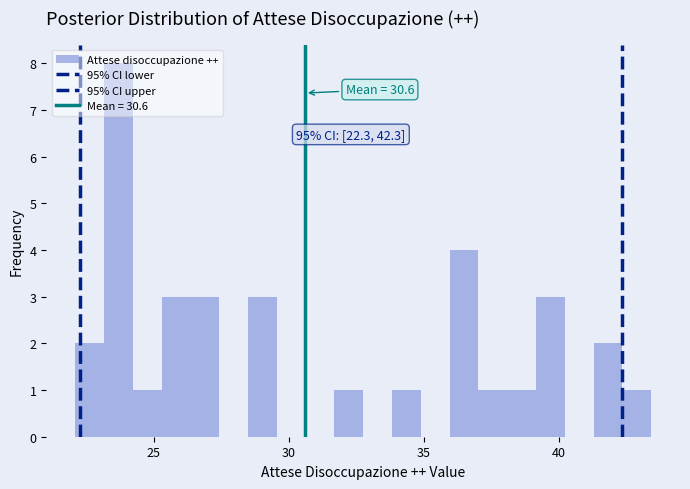

Read against the x-axis, roughly where is the centre of the tallest bar?

23.5